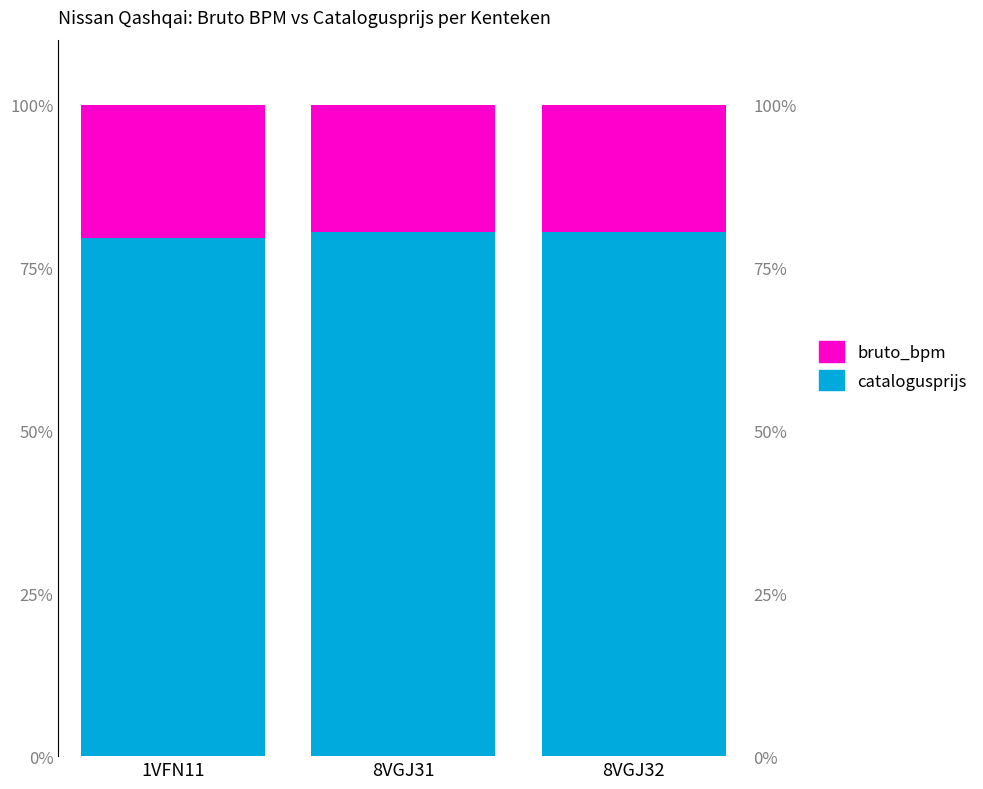

Rank the series by their average value, from highest to lowest.

catalogusprijs, bruto_bpm